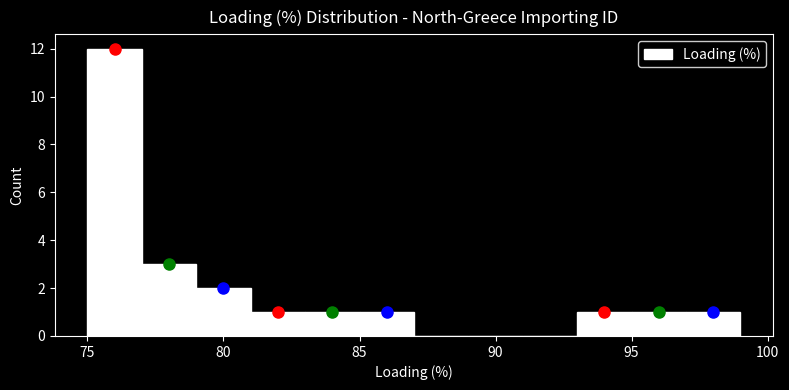

Reading left to right, transcribe this chart: for each bar, give the range it covers on the x-axis and its height. The values are not printed on the chart, so give them approximately, as read against the axis.

75 to 77: 12
77 to 79: 3
79 to 81: 2
81 to 83: 1
83 to 85: 1
85 to 87: 1
87 to 89: 0
89 to 91: 0
91 to 93: 0
93 to 95: 1
95 to 97: 1
97 to 99: 1